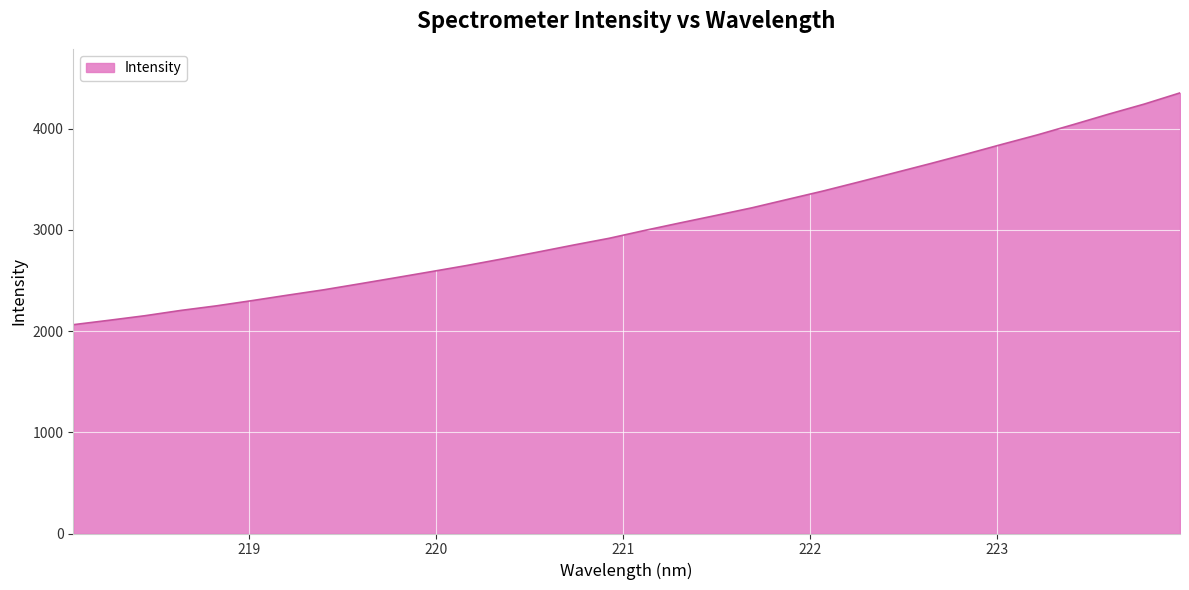

What is the difference between the maximum and minimum values?

2290.9